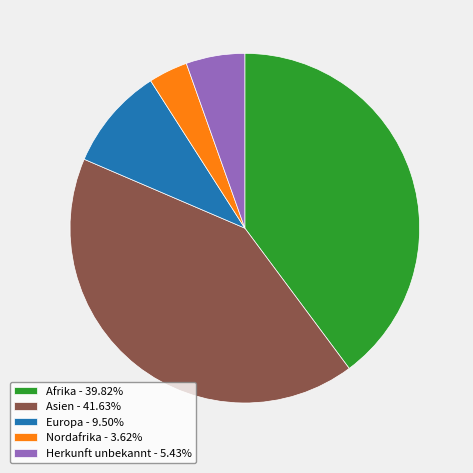

Is the sum of Nordafrika - 3.62% and Europa - 9.50% greater than half?

No